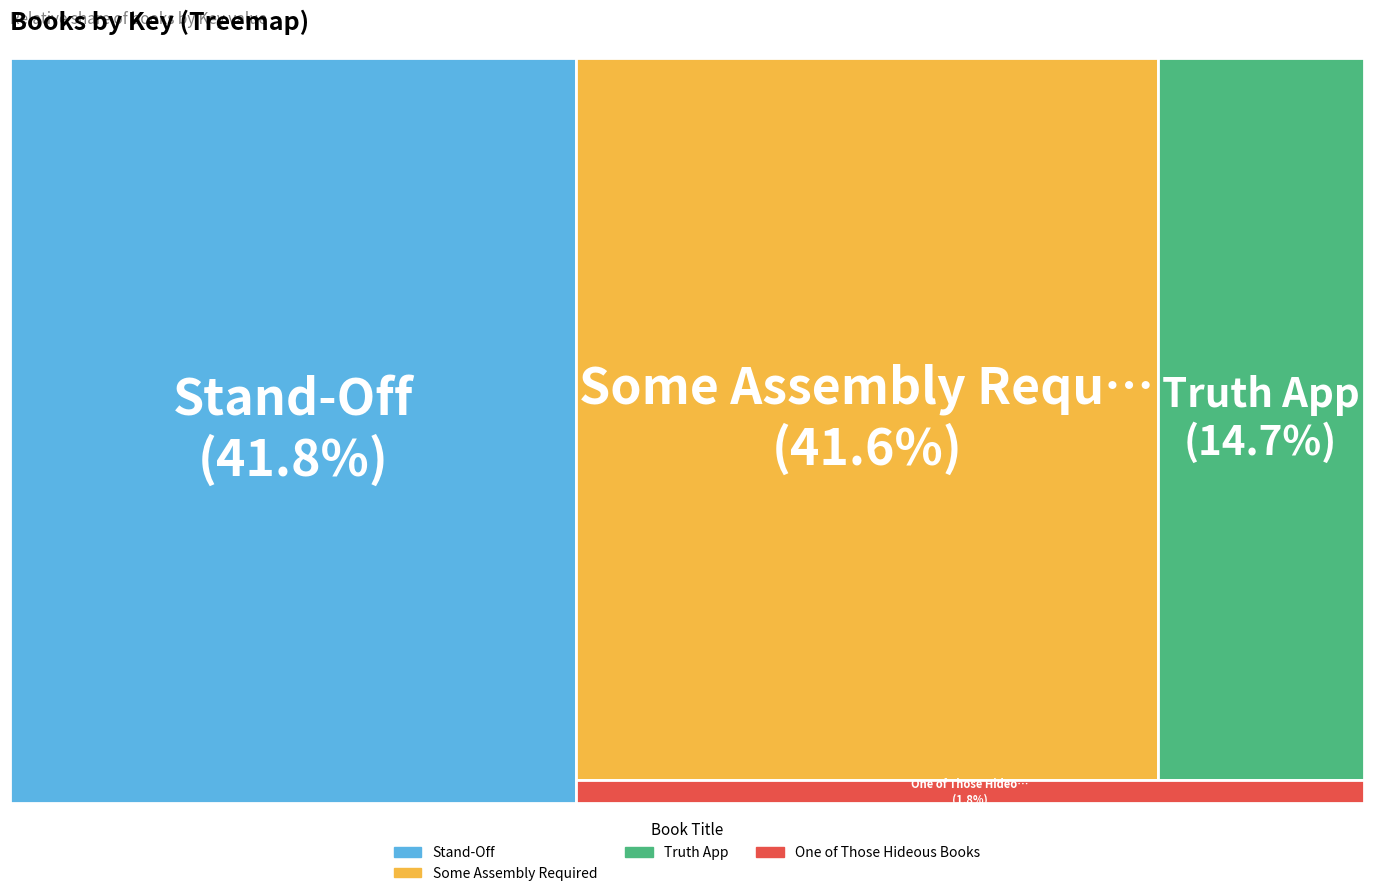

To the nearest percent, what portion does Stand-Off represent?

42%